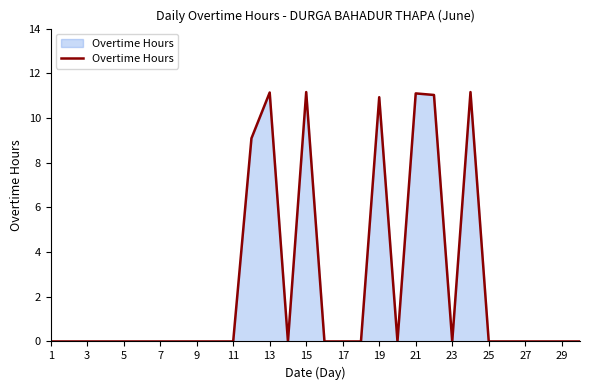

What is the difference between the maximum and minimum values?

11.2